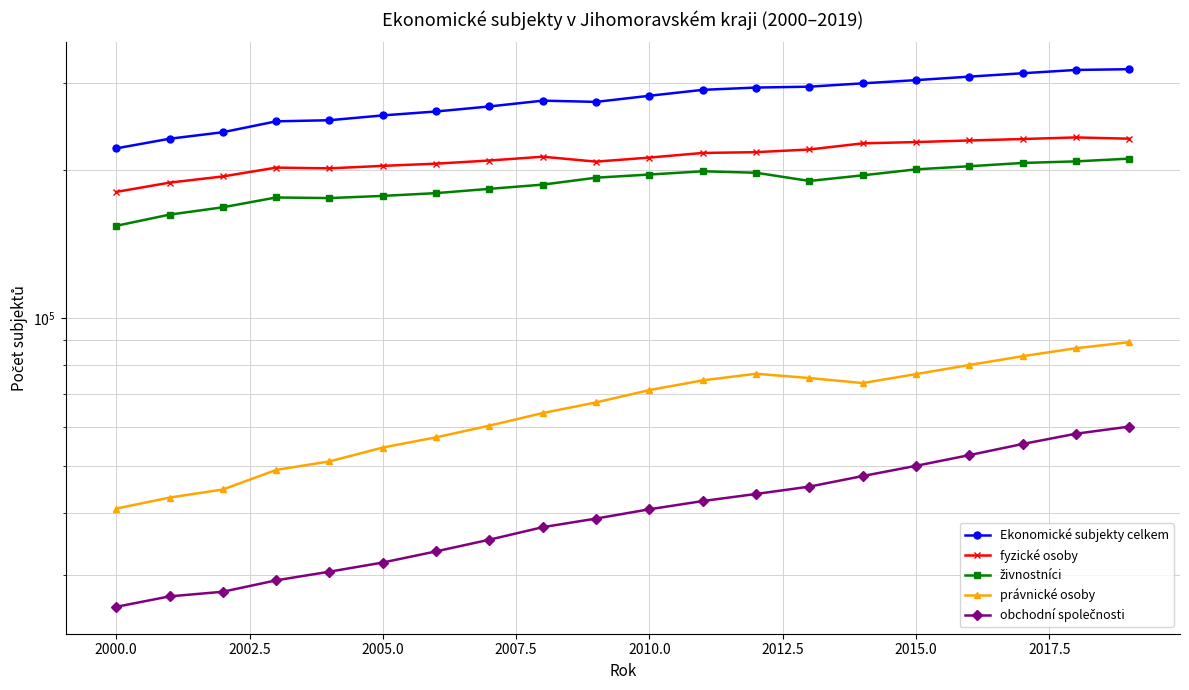

What is the label of the 16th point from the left?

2015.0